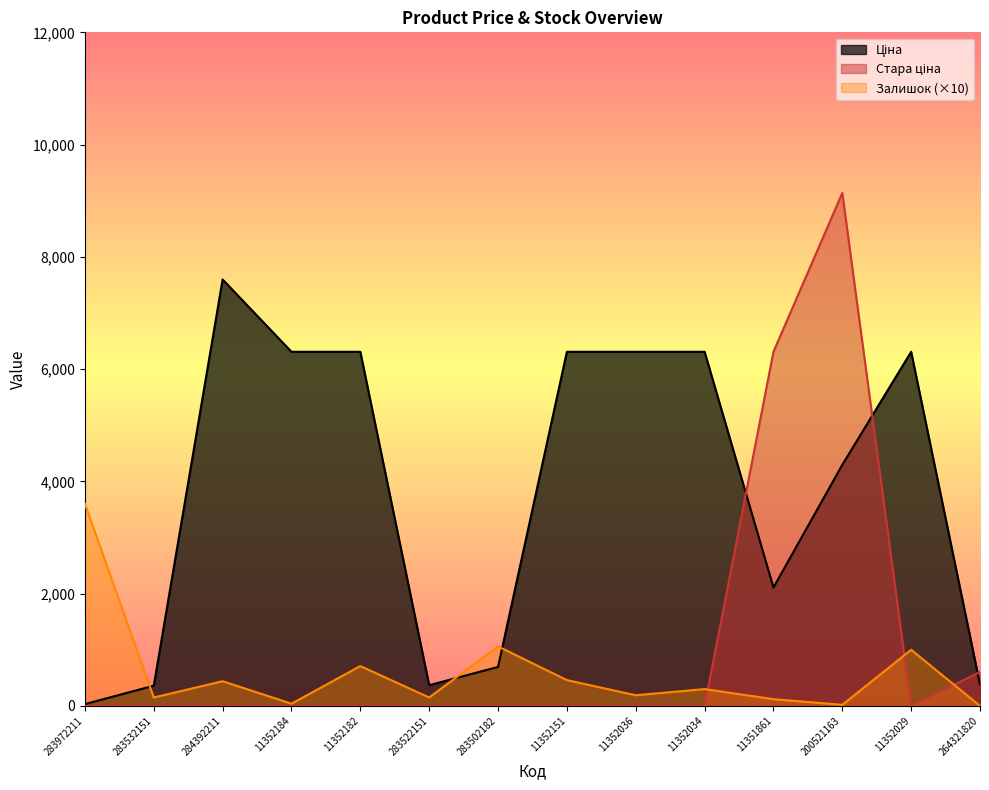

Which series has the largest range (max minus min)?

Стара ціна